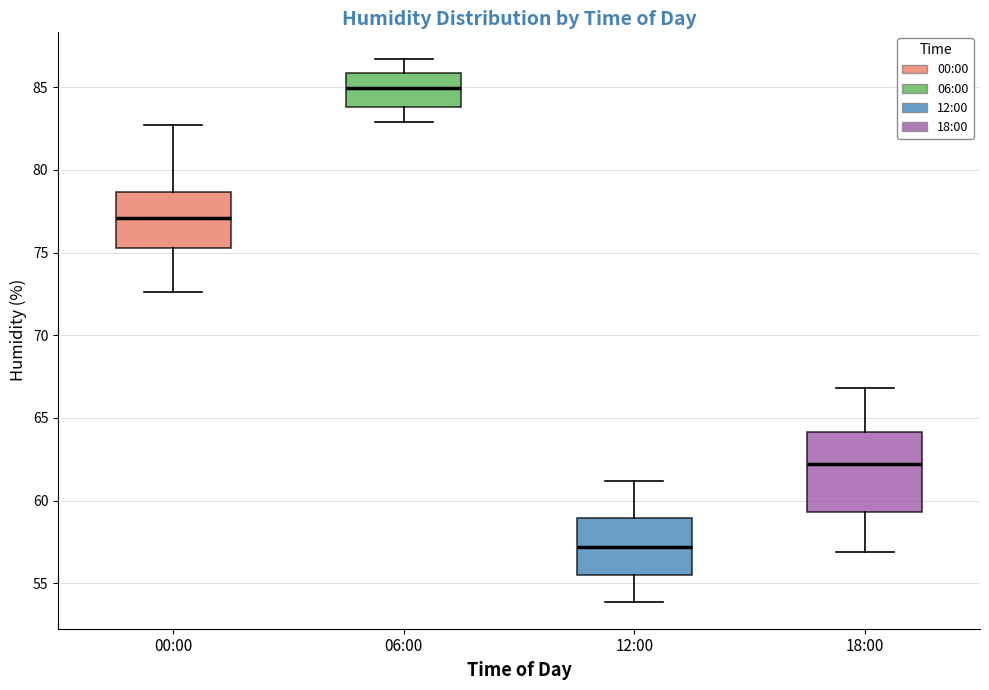

Where is the upper edge of the box for 12:00 on the y-axis? The values are not printed on the chart, so give them approximately, as read against the axis.

59.0